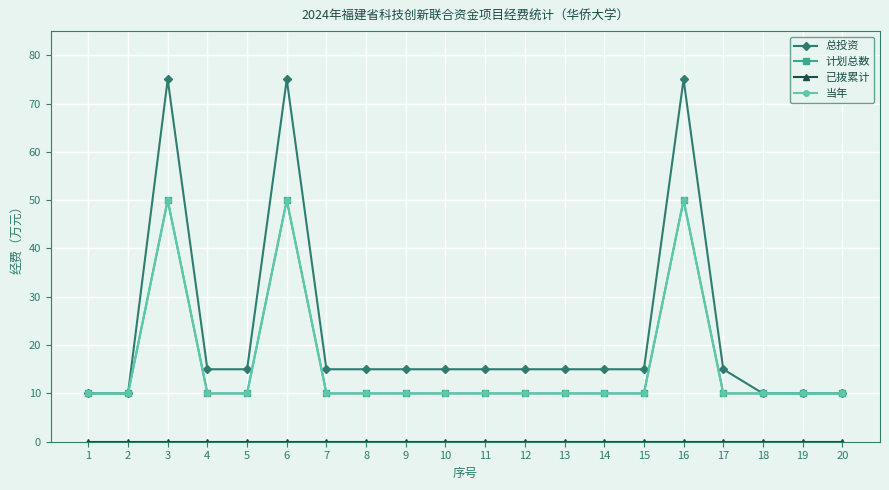

What is the value of the 计划总数 point at the 6th from the left?

50